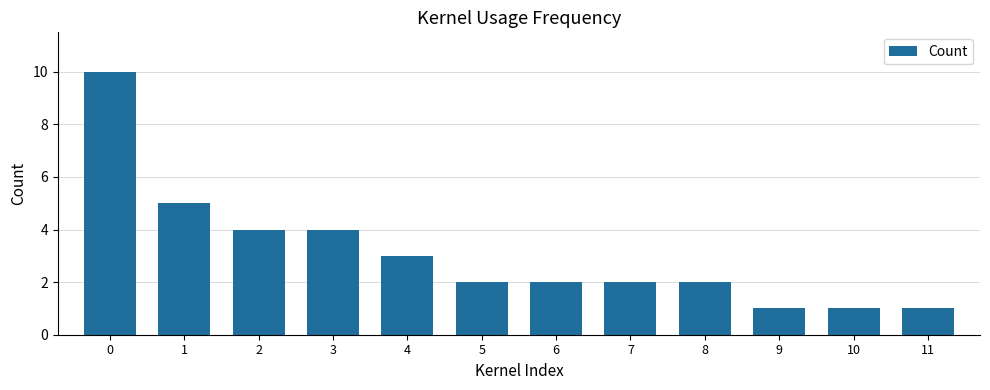

Does the chart contain stacked bars?

No